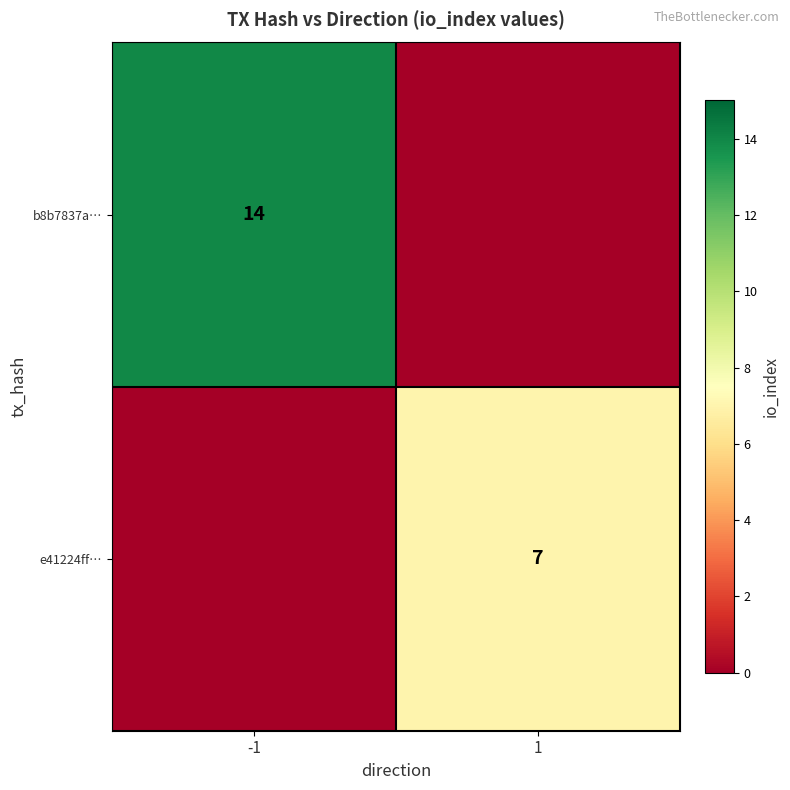

The b8b7837a… series shows 20 at -1. True or false?

False